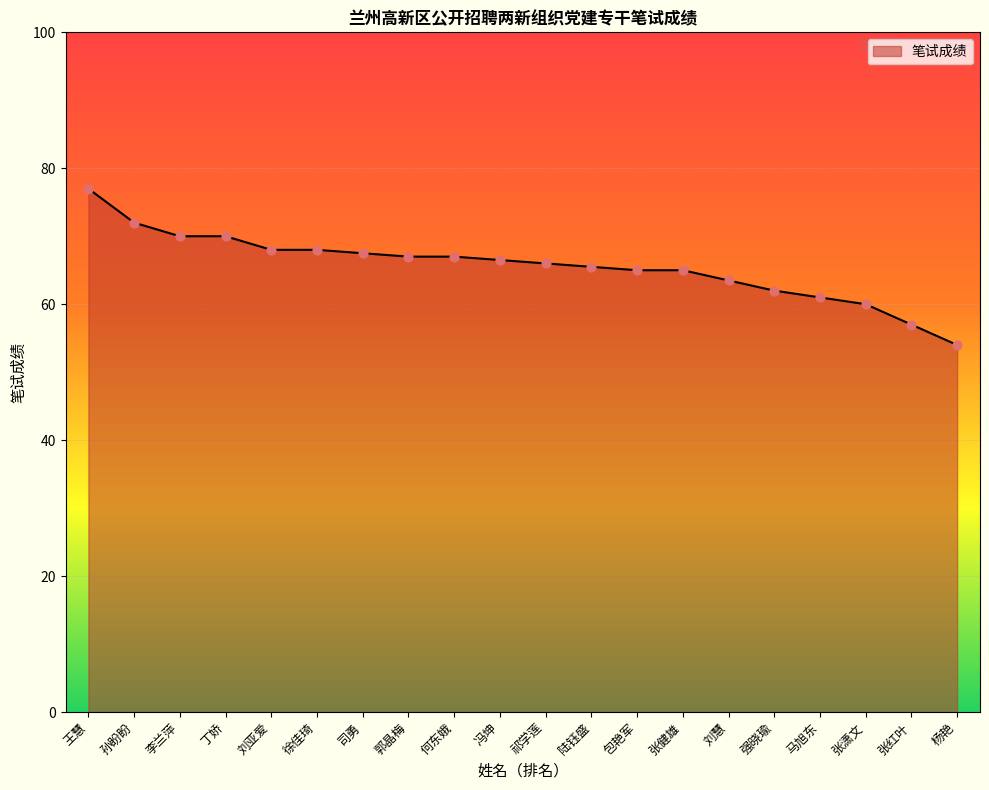

Which has a higher value, 李兰萍 or 郭晶梅?

李兰萍